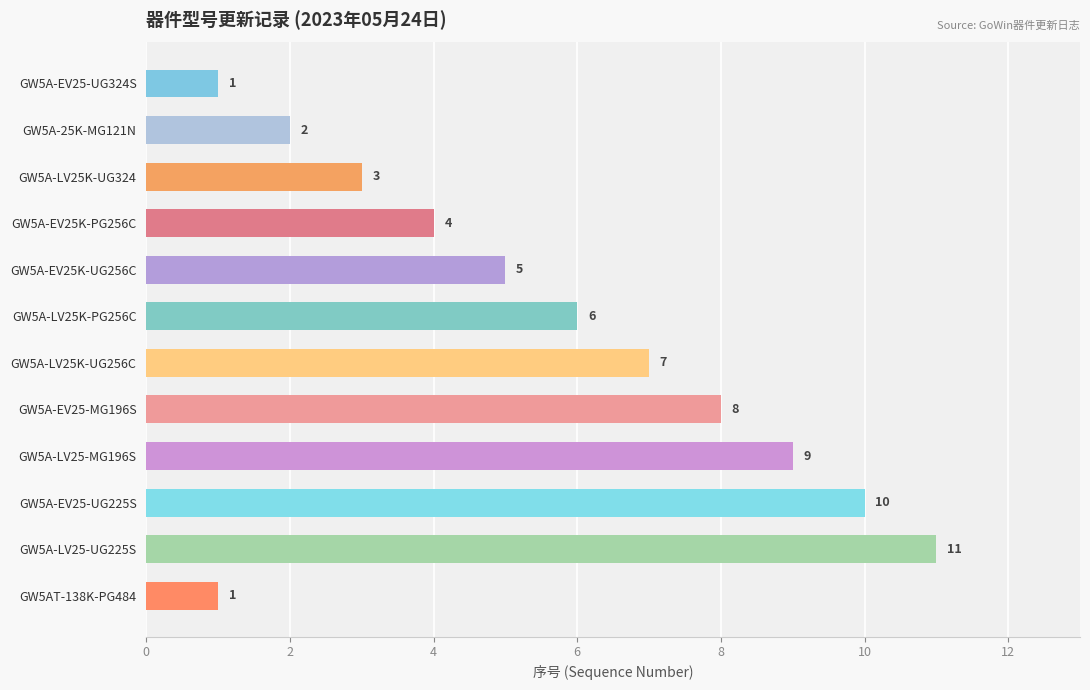

What is the label of the 3rd bar from the top?

GW5A-LV25K-UG324